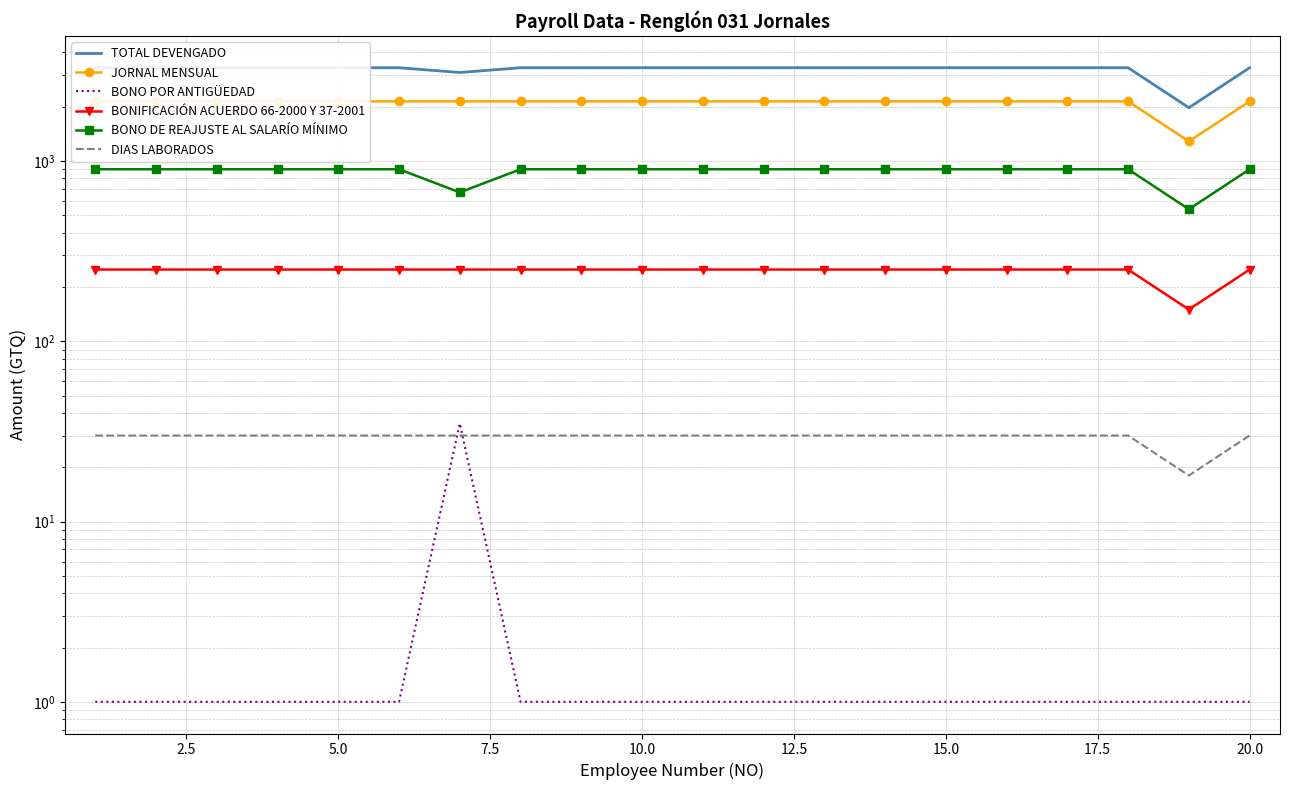

Count the number of categories in the chart.

20